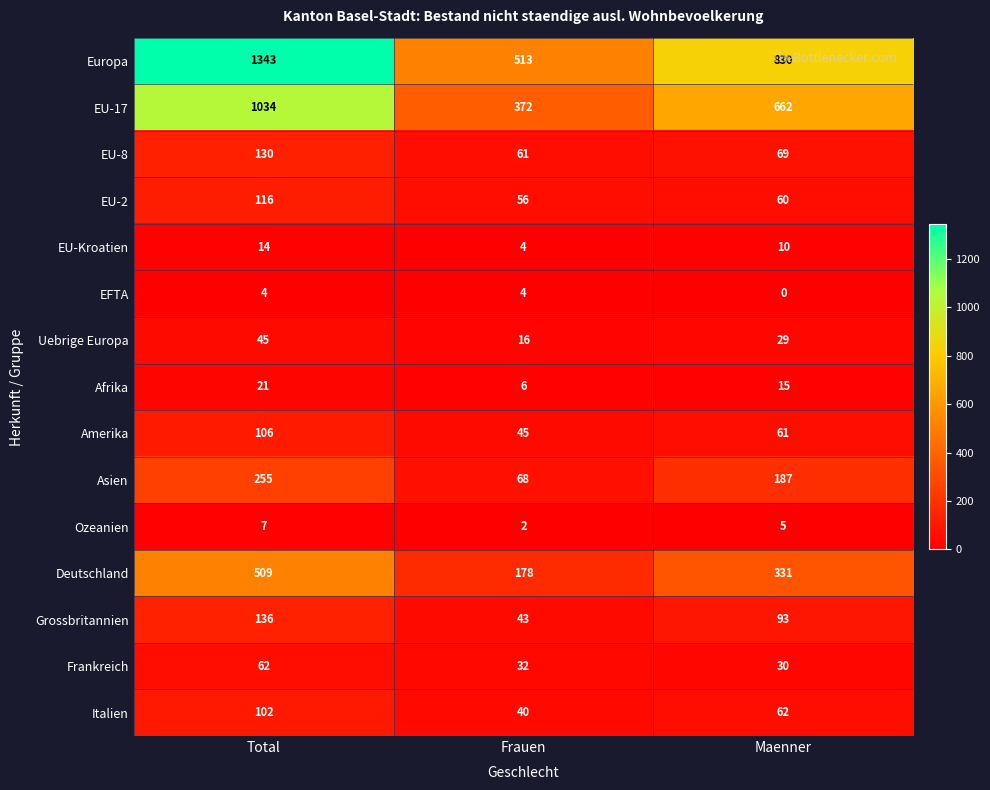

How many distinct data groups are displayed?

15